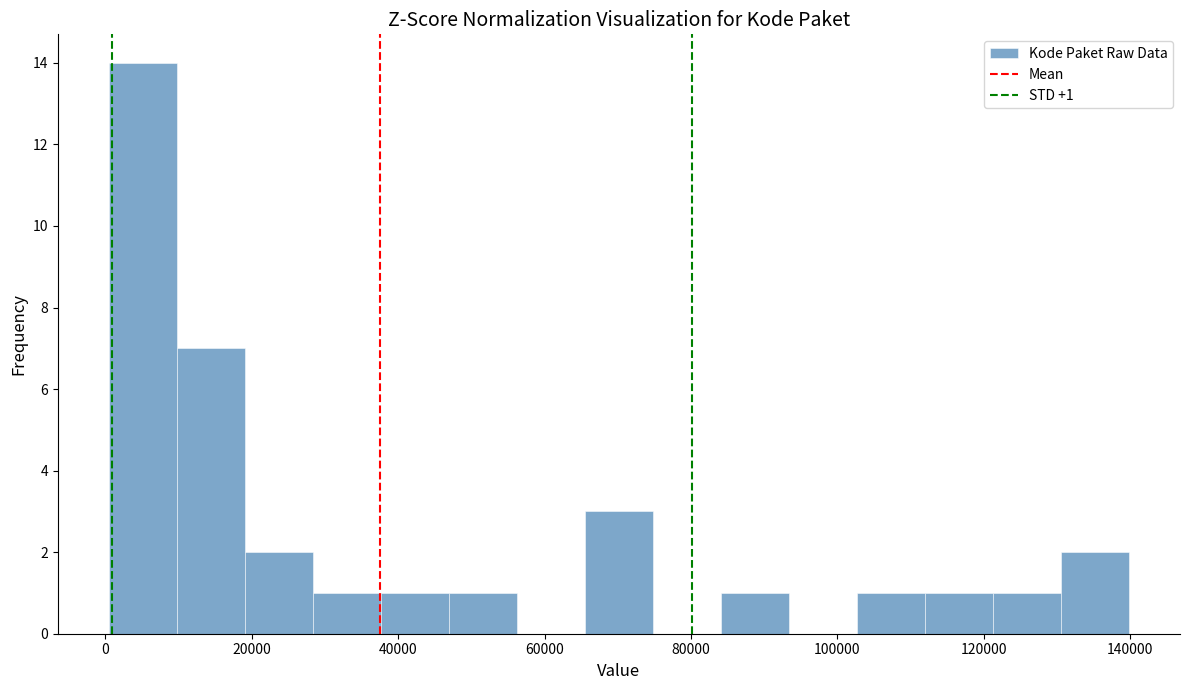

Which range on the x-axis has the tallest bar?

0 to 10000